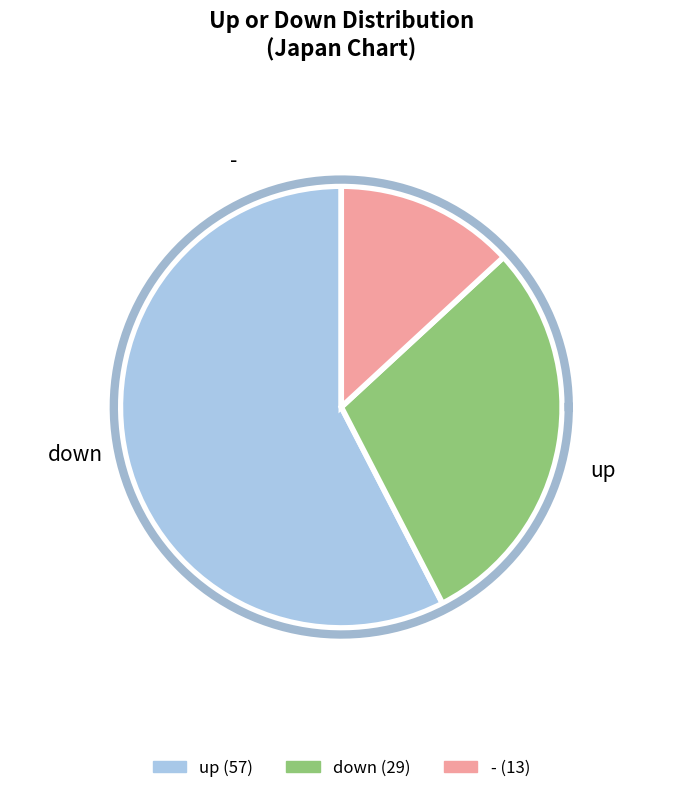

What portion of the pie excludes -?

86.9%